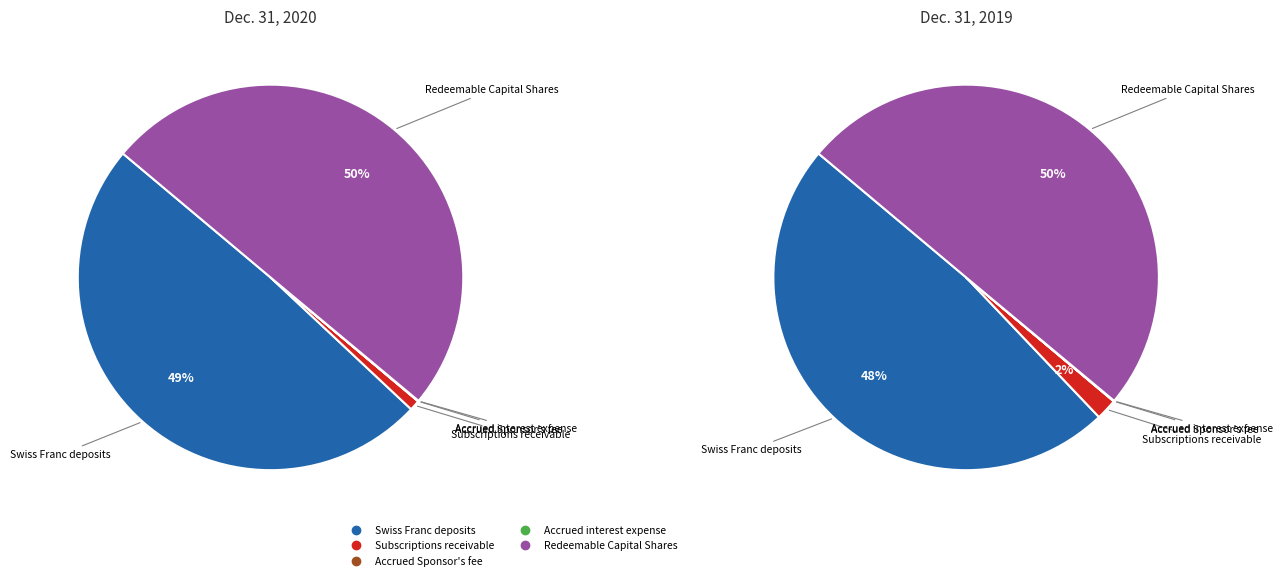

How many slices are in this pie chart?

5